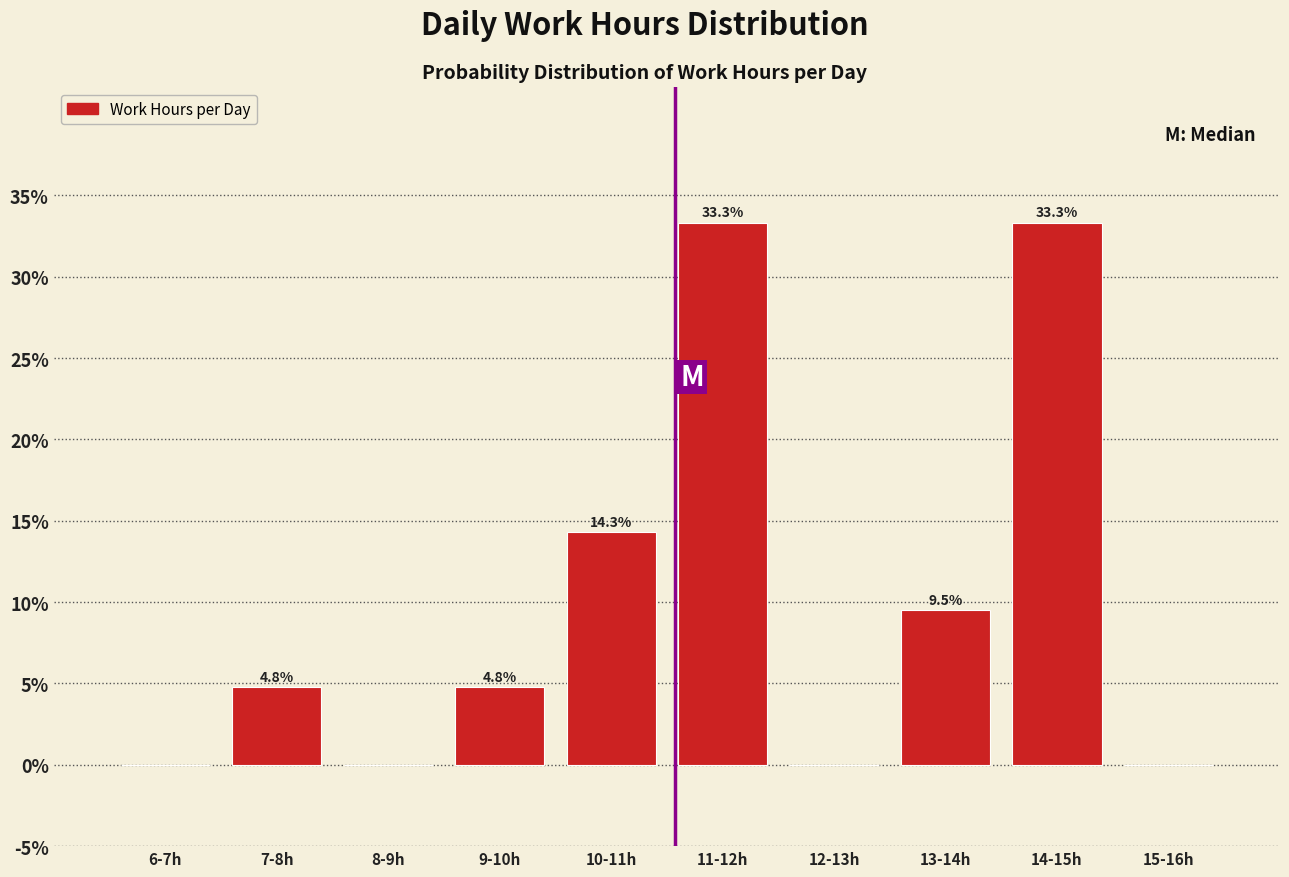

Reading left to right, what are all the values shown in this chart?

6-7h=0.0	7-8h=4.8	8-9h=0.0	9-10h=4.8	10-11h=14.3	11-12h=33.3	12-13h=0.0	13-14h=9.5	14-15h=33.3	15-16h=0.0